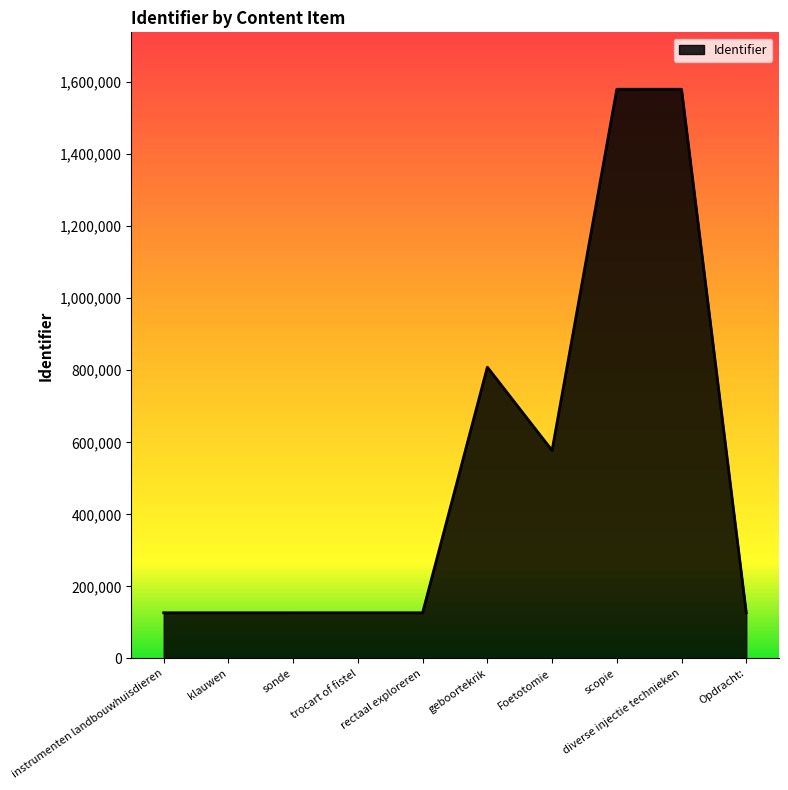

What is the difference between the values at sonde and geboortekrik?

681685